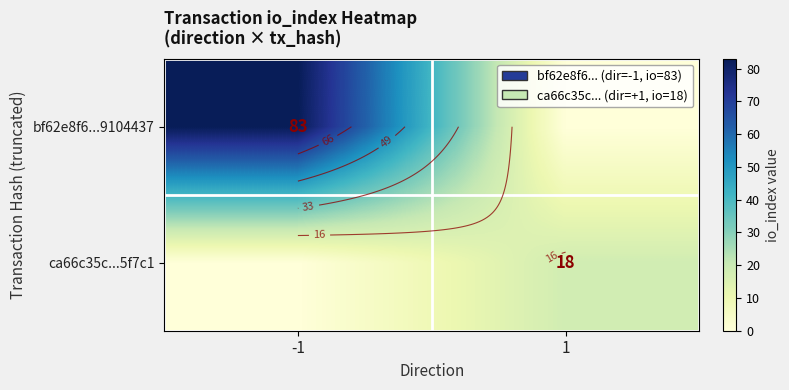

What is the maximum value for bf62e8f6...9104437?

83